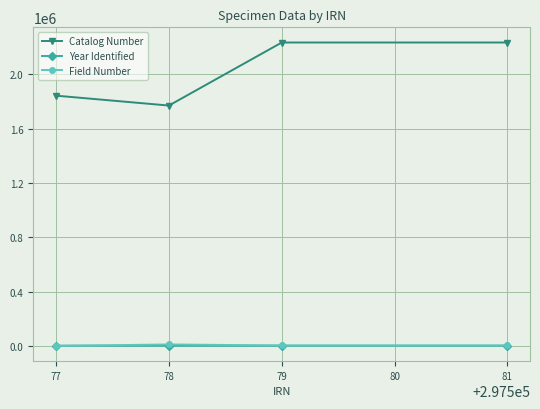

How many interior local valleys does the Year Identified series have?

1